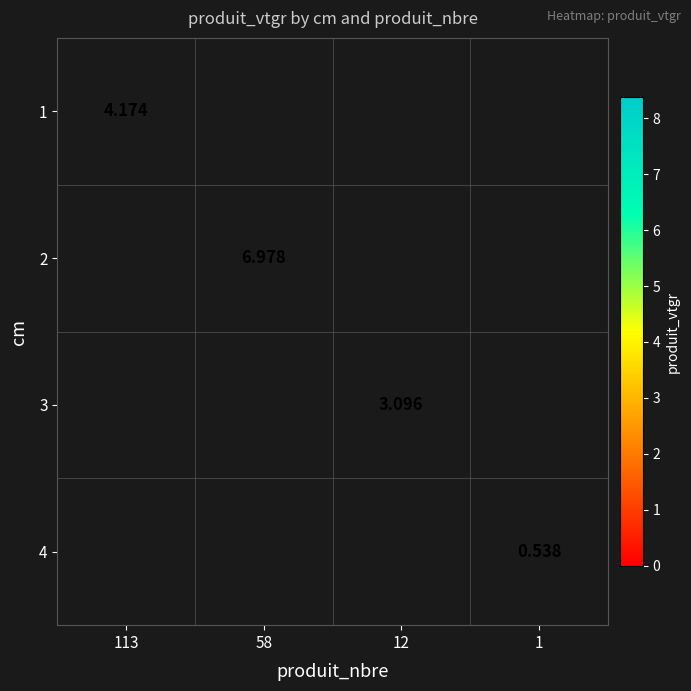

Is the value of 4 at 1 greater than the value of 2 at 58?

No